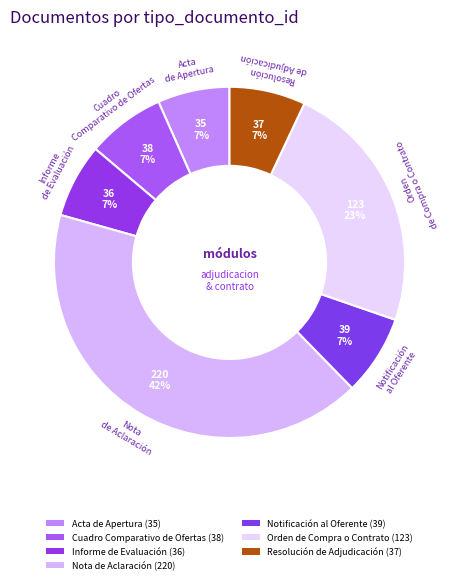

What is the change in value from Informe de Evaluación to Notificación al Oferente?

+3